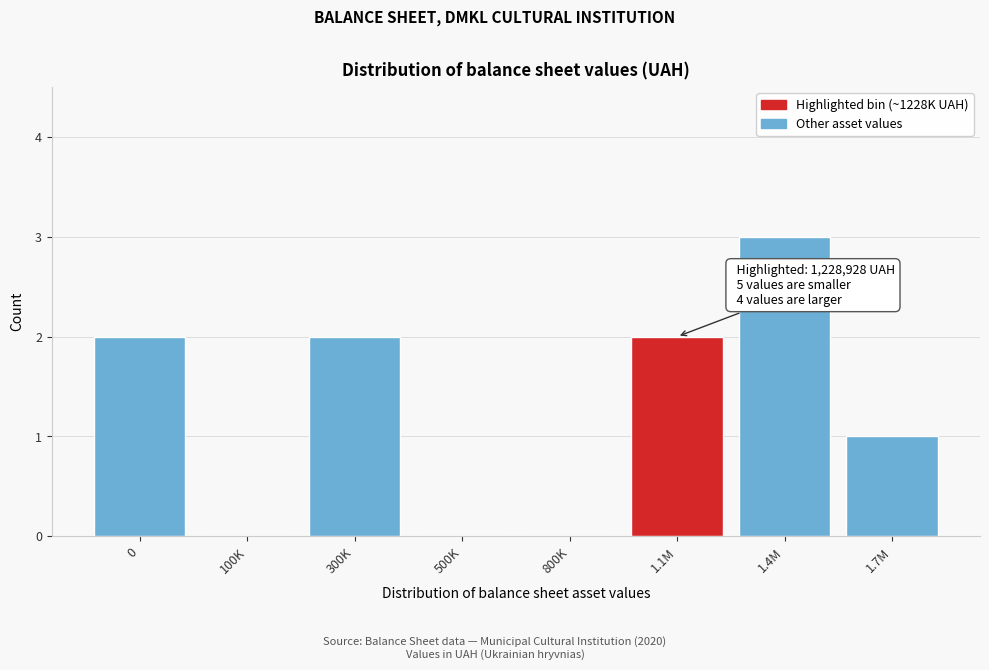

Reading left to right, list all the values displayed in this chart.

0=2	100K=0	300K=2	500K=0	800K=0	1.1M=2	1.4M=3	1.7M=1